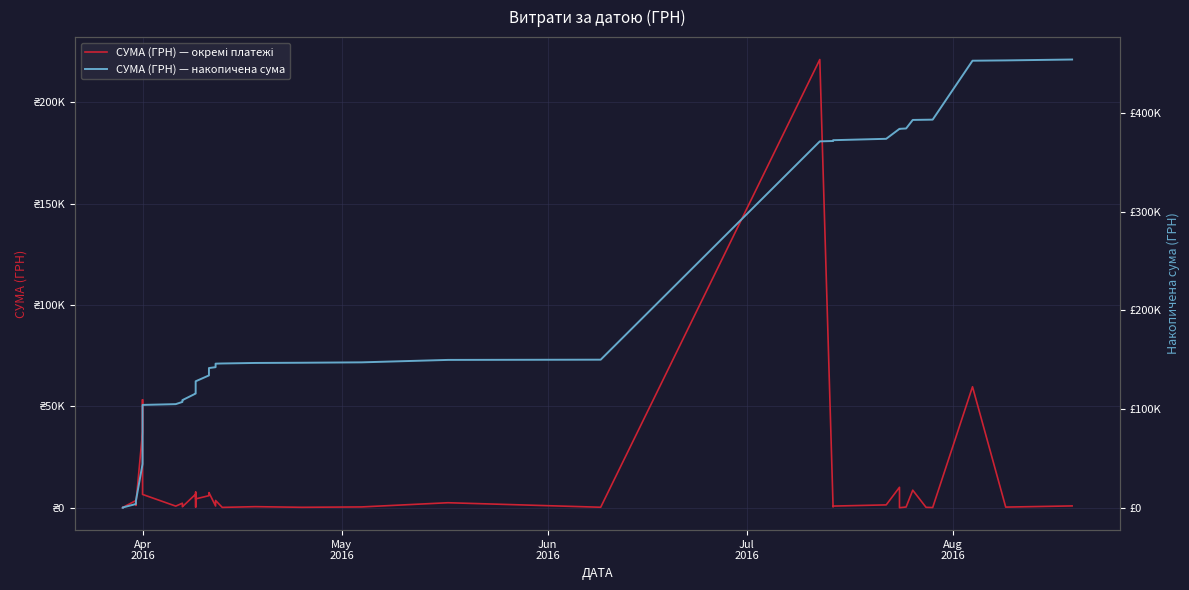

Reading left to right, list all the values displayed in this chart.

СУМА (ГРН) — окремі платежі: 97.8	100.0	97.8	3546.0	1182.6	1973.7	37392.2	53268.6	6571.9	794.0	2240.5	1303.5	484.0	6700.0	316.6	7737.6	4354.1	5954.4	7474.2	853.2	3593.7	173.9	527.8	215.5	397.9	2468.5	240.0	221138.5	379.5	819.2	1399.8	10090.6	11.2	359.1	8661.0	199.0	97.8	59693.5	316.6	893.0
СУМА (ГРН) — накопичена сума: 97.8	197.8	295.6	3841.6	5024.2	6997.9	44390.1	97658.8	104230.7	105024.7	107265.2	108568.7	109052.7	115752.7	116069.3	123806.9	128161.0	134115.4	141589.5	142442.7	146036.4	146210.3	146738.1	146953.6	147351.5	149820.0	150060.0	371198.6	371578.0	372397.2	373797.0	383887.6	383898.8	384258.0	392919.0	393118.0	393215.8	452909.3	453225.9	454118.9